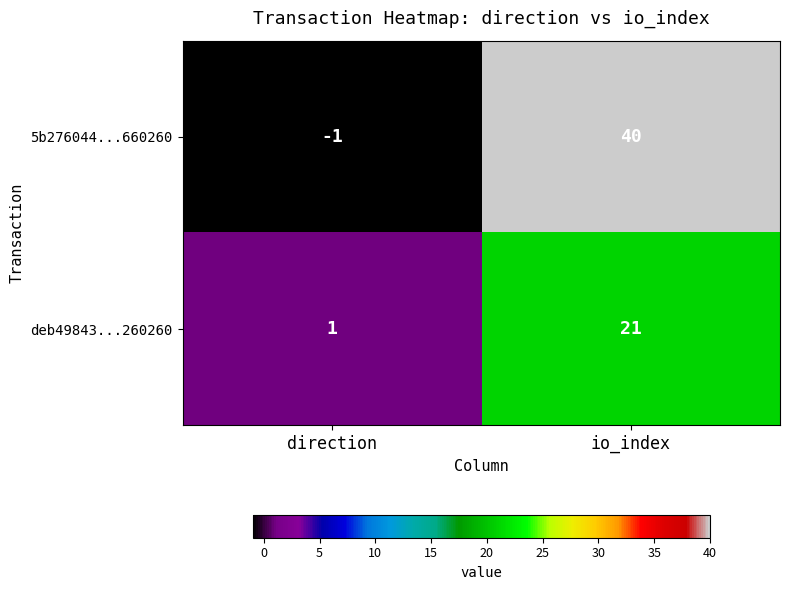

Which series has the widest spread of values?

5b276044...660260